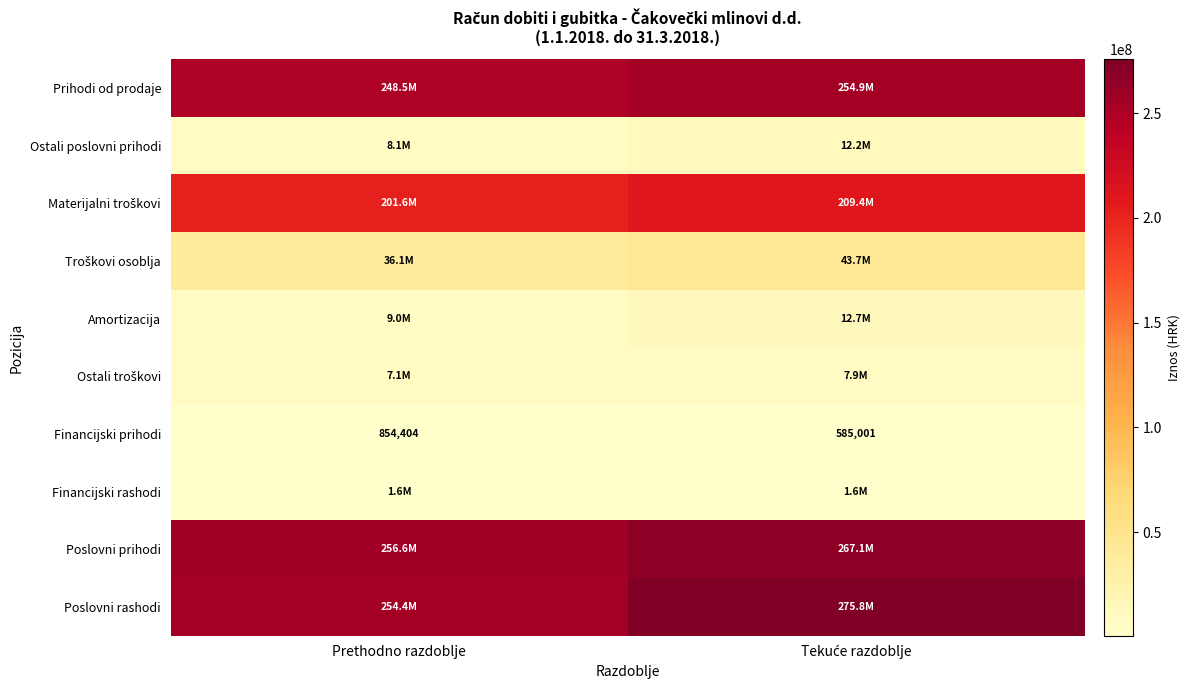

What is the lowest value of the Financijski prihodi series?

585001